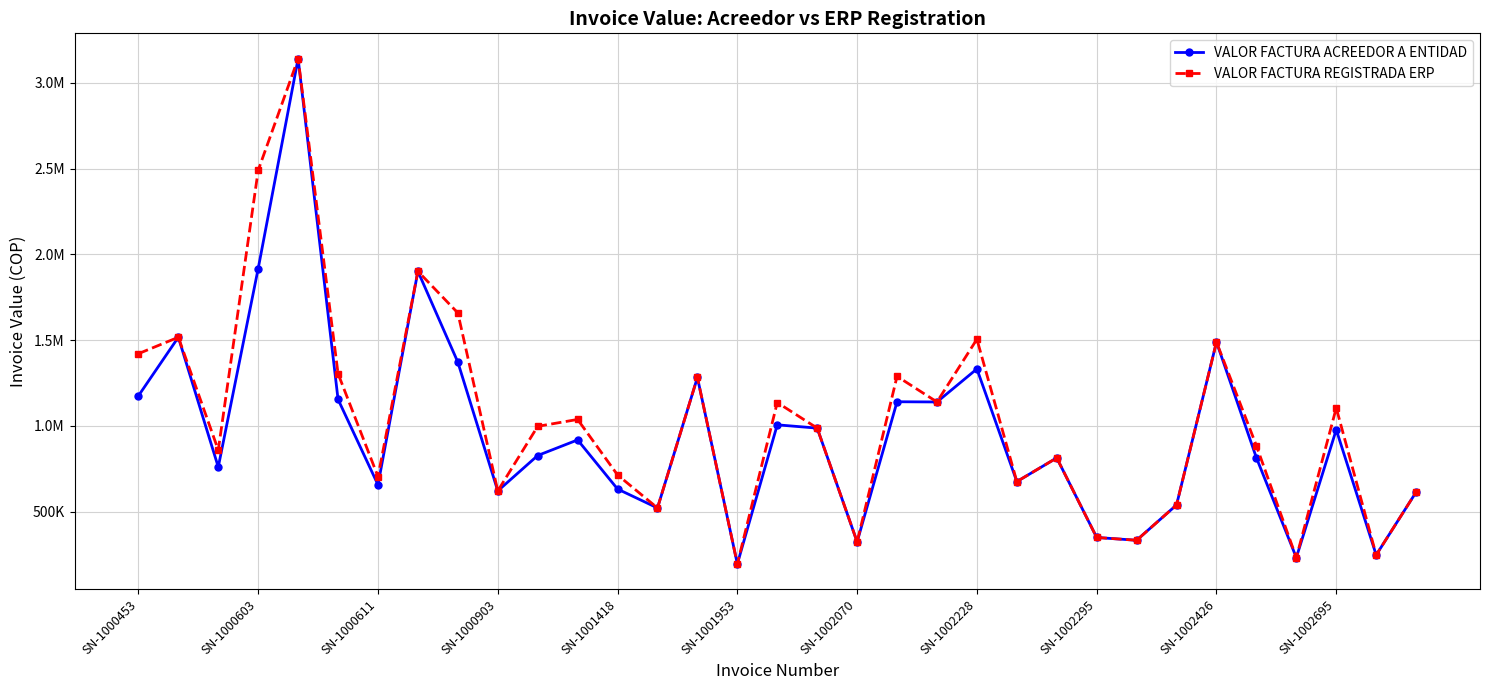

True or false: VALOR FACTURA ACREEDOR A ENTIDAD and VALOR FACTURA REGISTRADA ERP intersect in this chart.

False